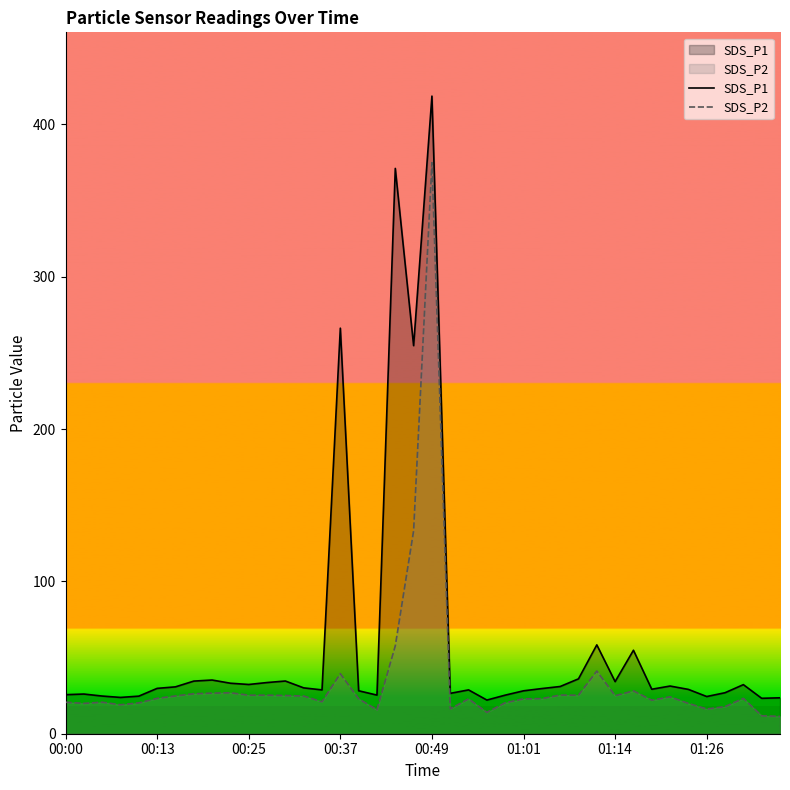

Rank the series by their maximum value, from lowest to highest.

SDS_P2, SDS_P1